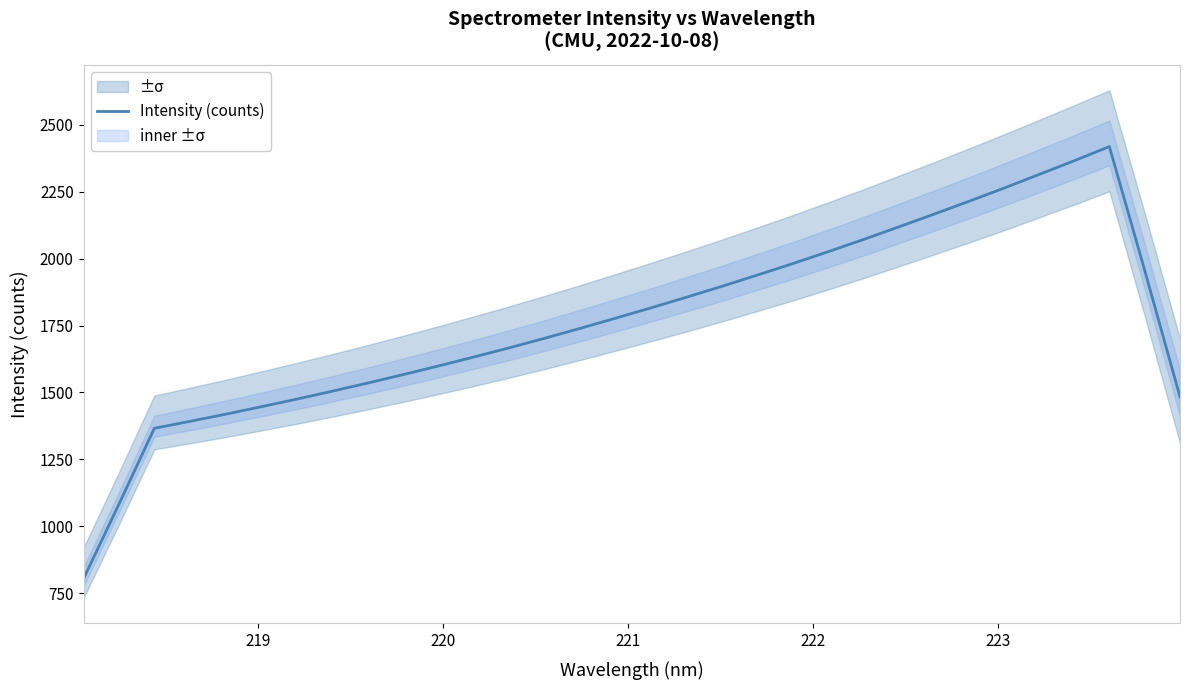

How many lines are shown in the chart?

1